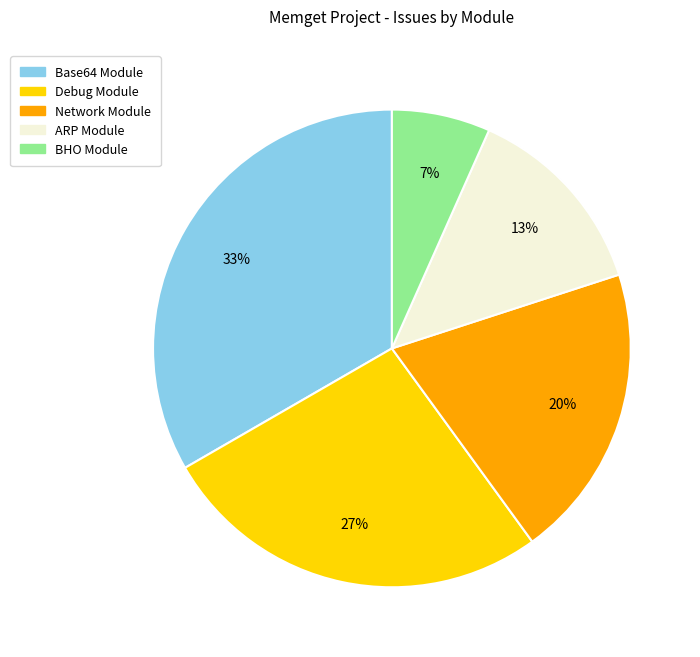

To the nearest percent, what is the difference between the Network Module and Debug Module slice percentages?

7%